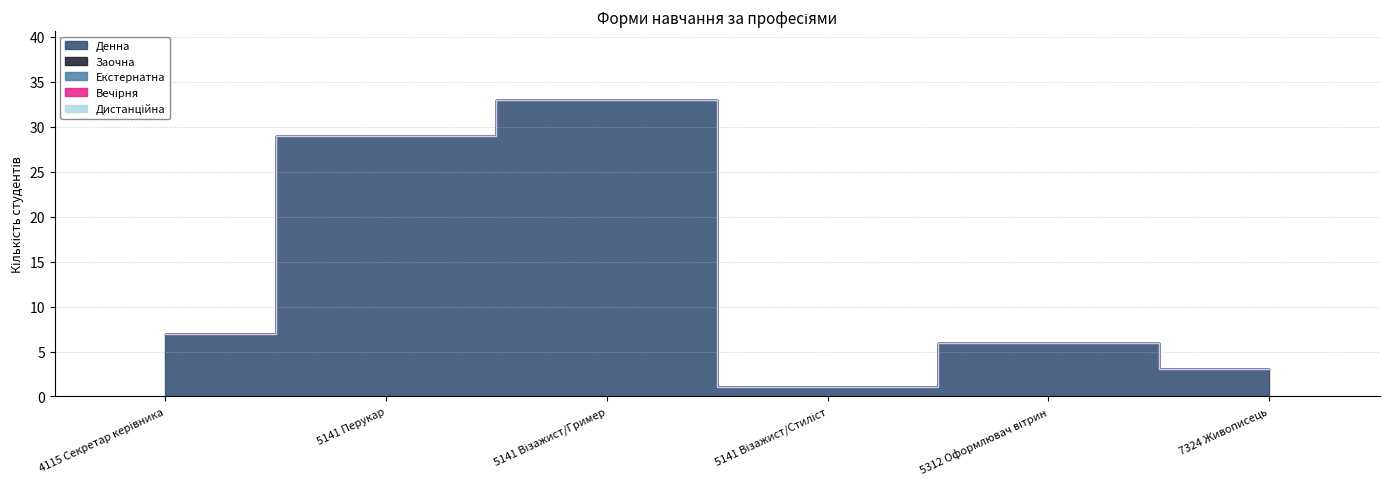

Count the number of categories in the chart.

6